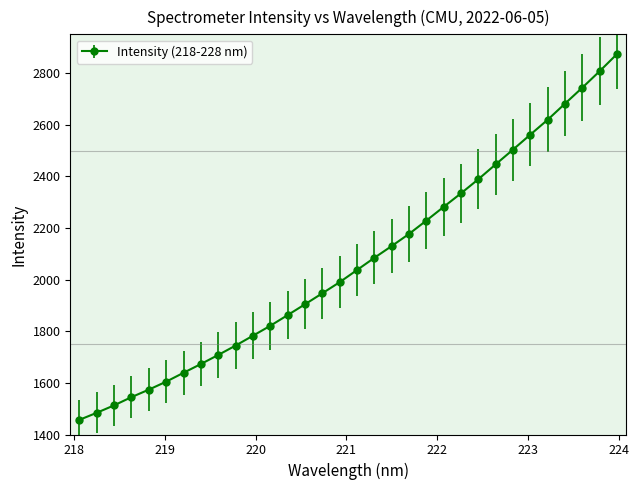

What is the value of the 7th point from the left?

1639.0